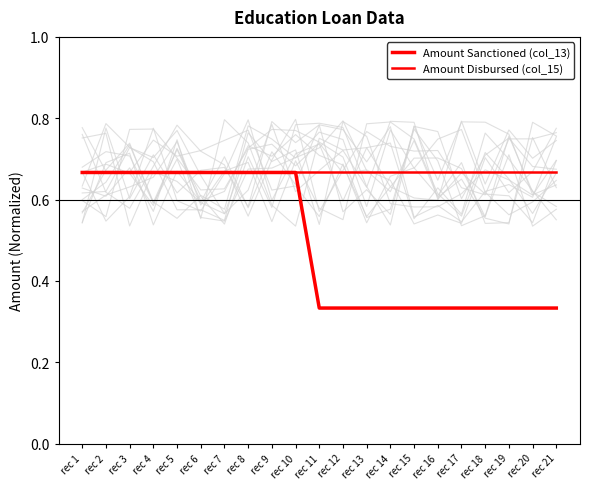

What is the minimum value shown in the chart?

0.3